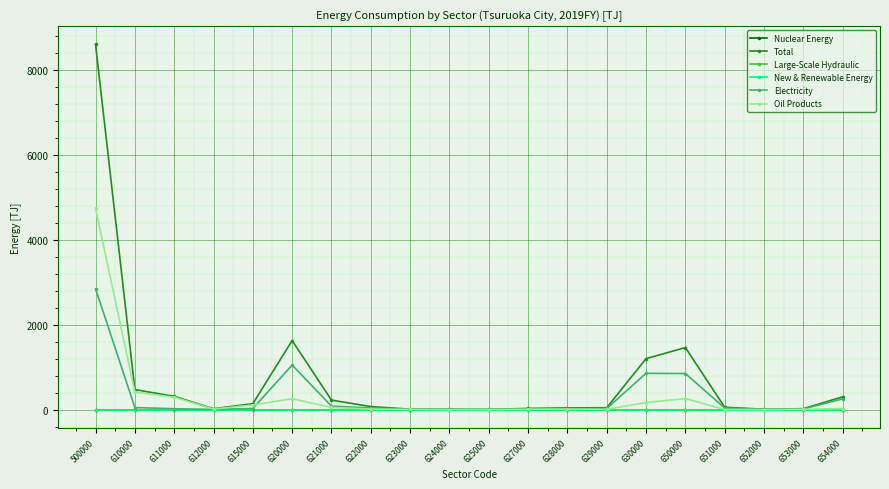

True or false: Nuclear Energy and Electricity intersect in this chart.

False